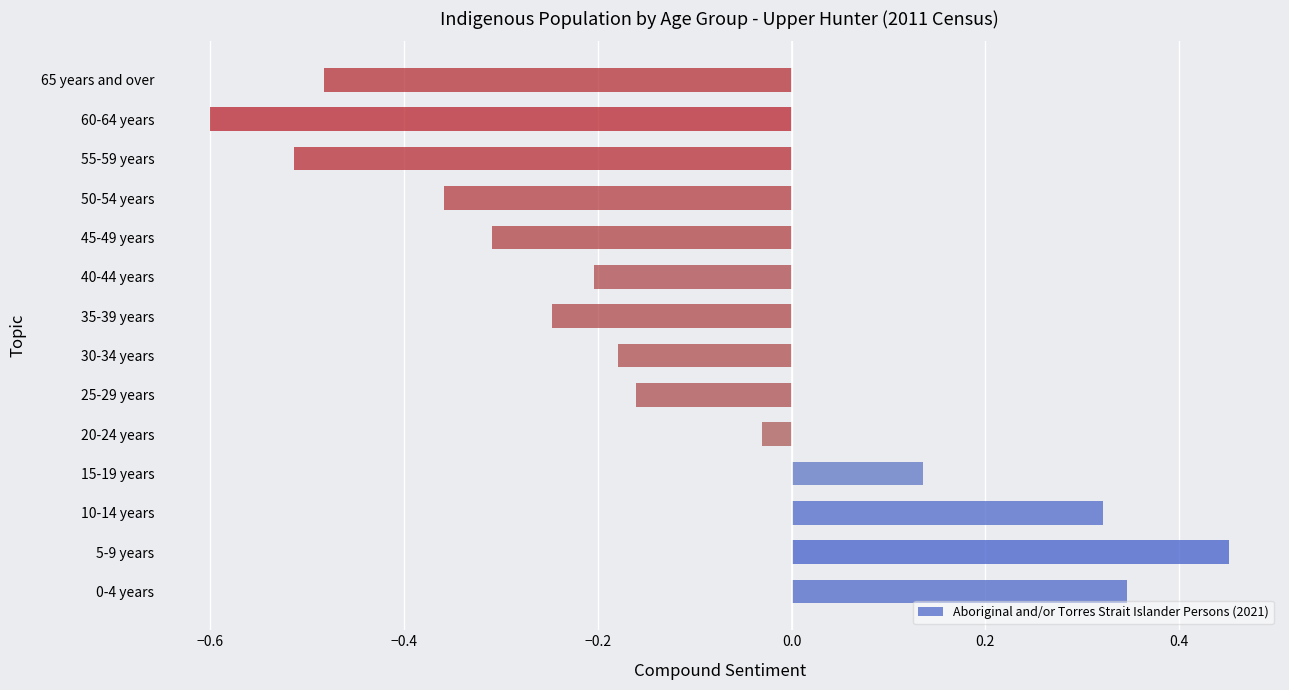

Which has a higher value, 45-49 years or 10-14 years?

10-14 years